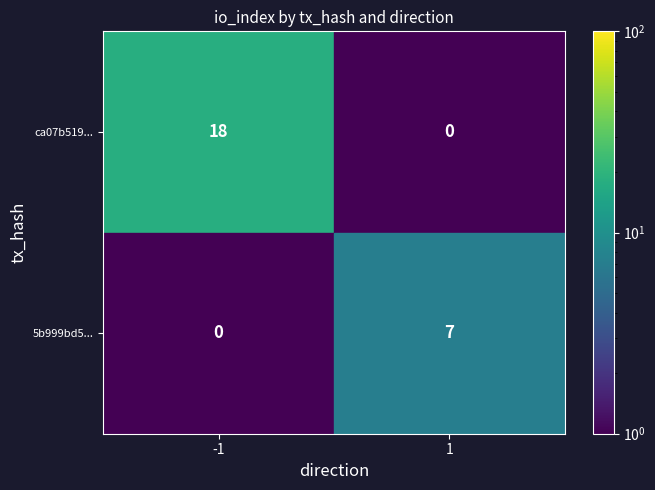

Which series has the largest total across all categories?

ca07b519...